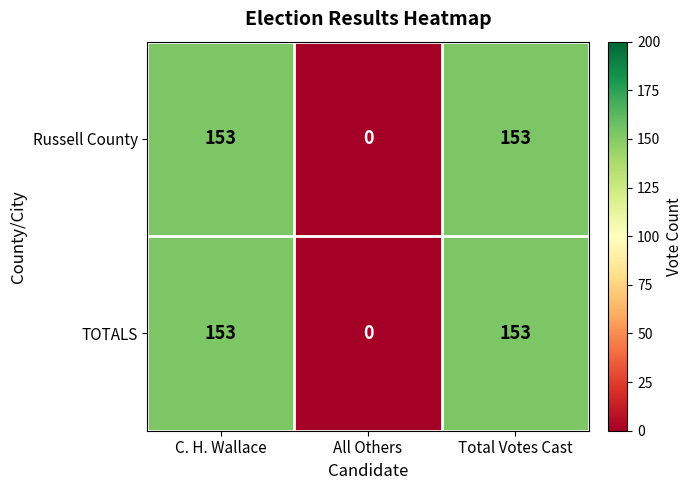

Reading left to right, what are all the values shown in this chart?

Russell County: 153	0	153
TOTALS: 153	0	153